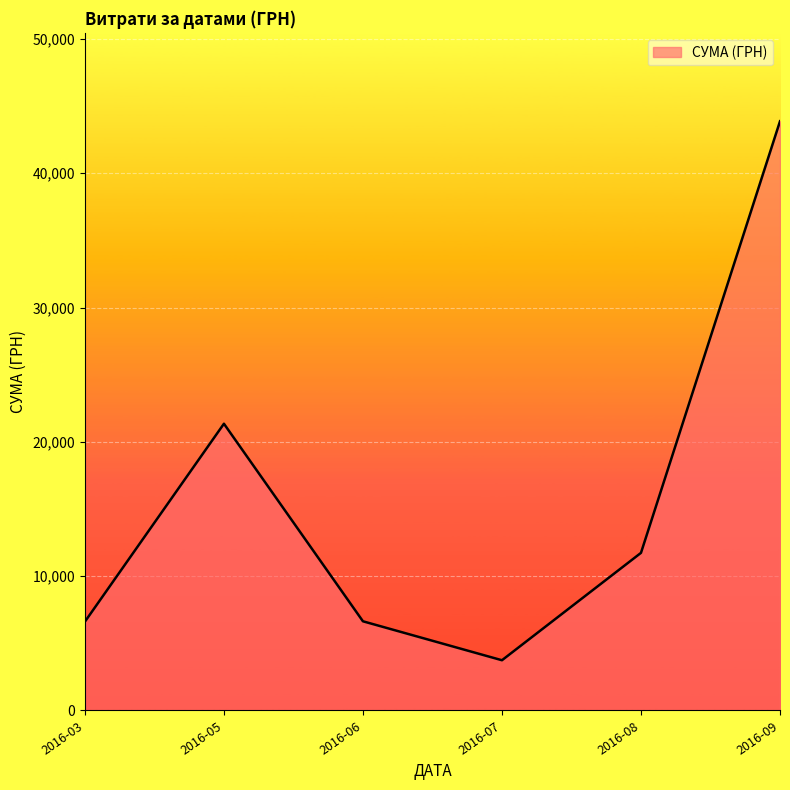

At which label is the value closest to 23805?

2016-05